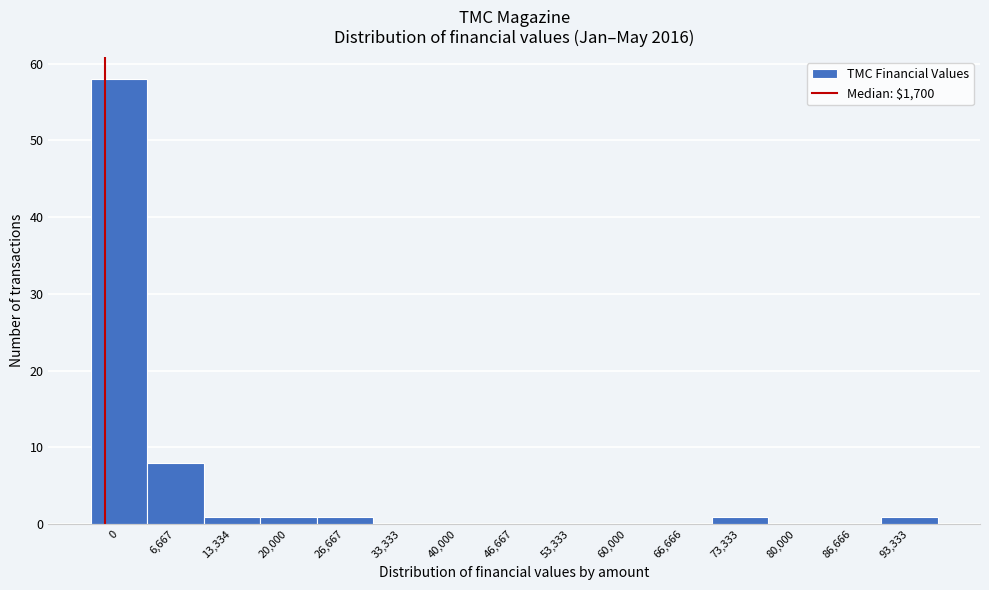

Reading right to left, what are all the values shown in this chart?

93,333=1	86,666=0	80,000=0	73,333=1	66,666=0	60,000=0	53,333=0	46,667=0	40,000=0	33,333=0	26,667=1	20,000=1	13,334=1	6,667=8	0=58